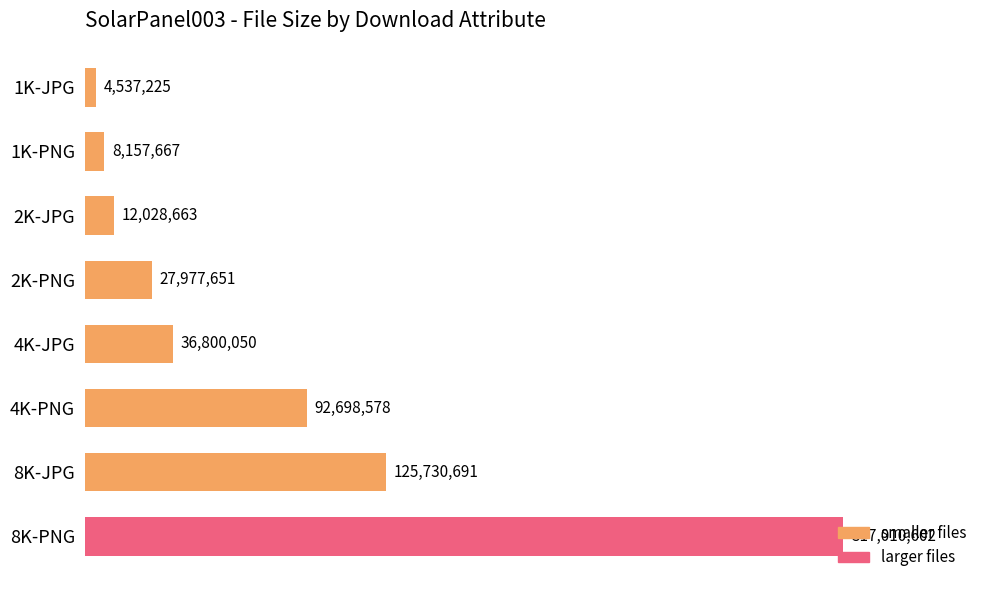

Does the chart contain any negative values?

No